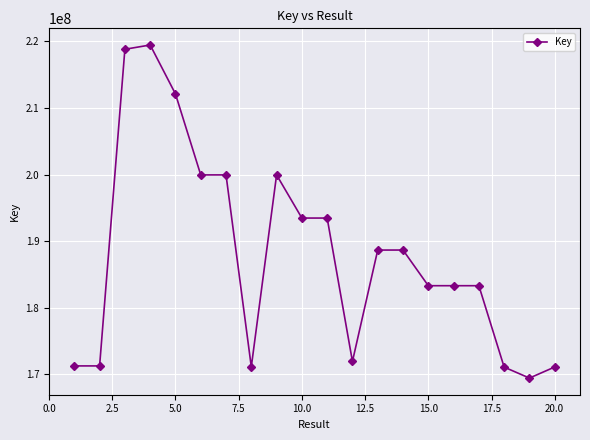

What is the difference between the second highest and minimum values?

49359828